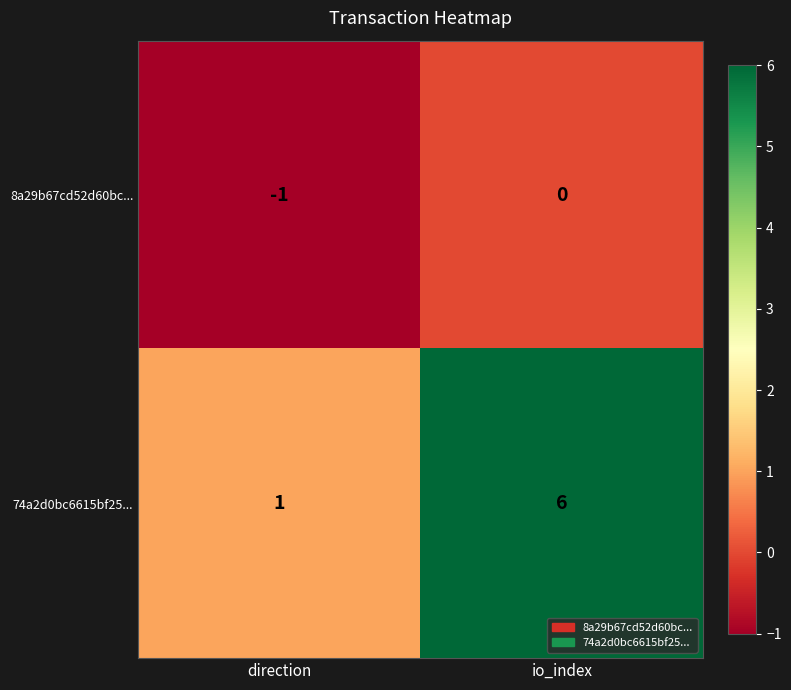

Reading right to left, list all the values displayed in this chart.

8a29b67cd52d60bc...: io_index=0	direction=-1
74a2d0bc6615bf25...: io_index=6	direction=1